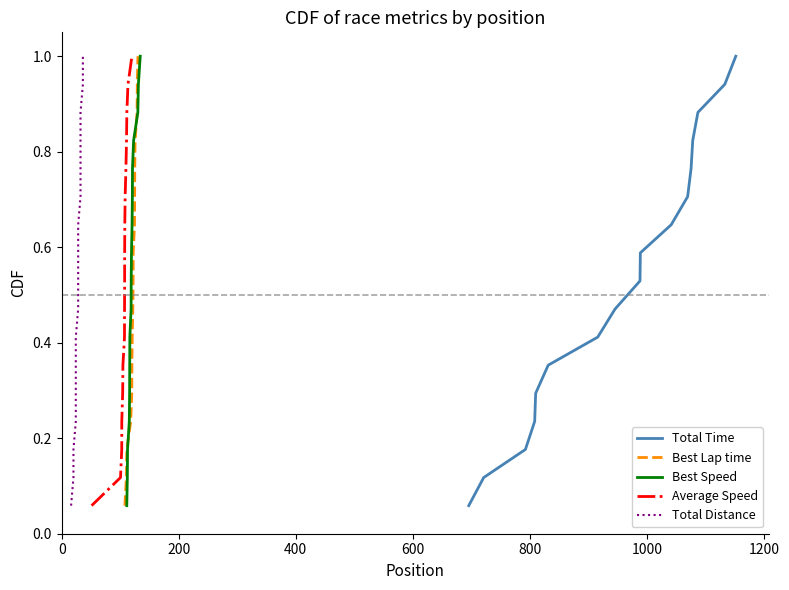

At which category is the sum across all series the highest?

16